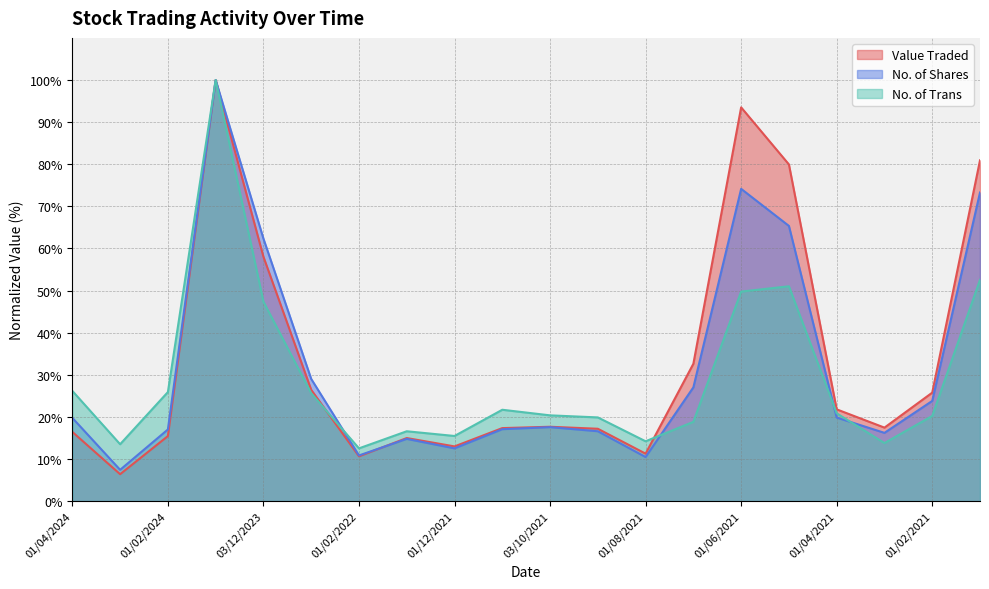

Between 01/02/2024 and 03/01/2021, which is larger?

03/01/2021